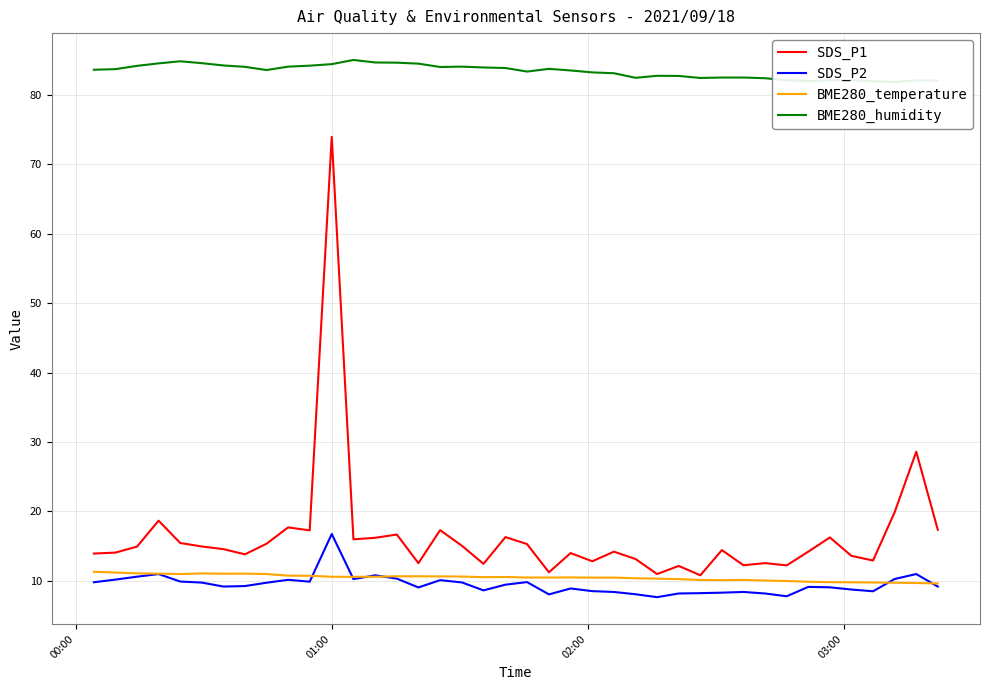

What is the lowest value of the SDS_P2 series?

7.7